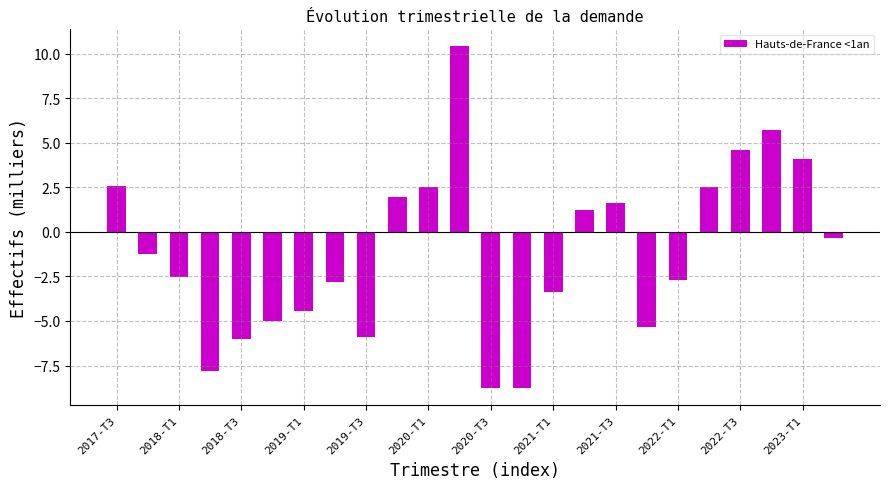

What is the maximum value shown in the chart?

10.4